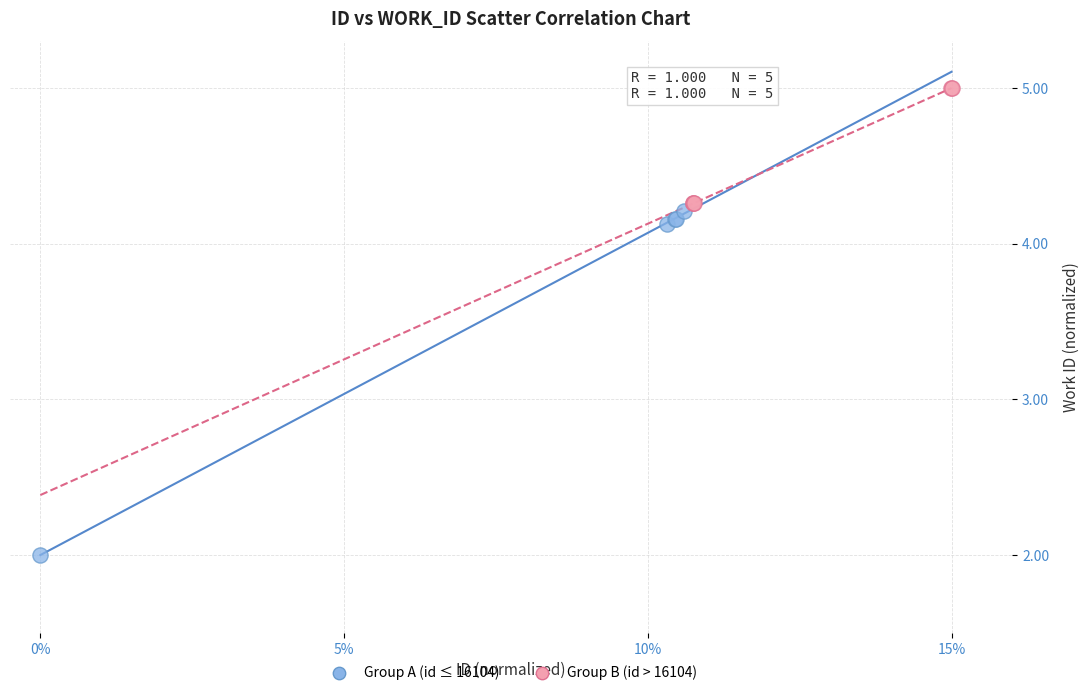

Which series has the widest spread of Y values?

Group A (id ≤ 16104)